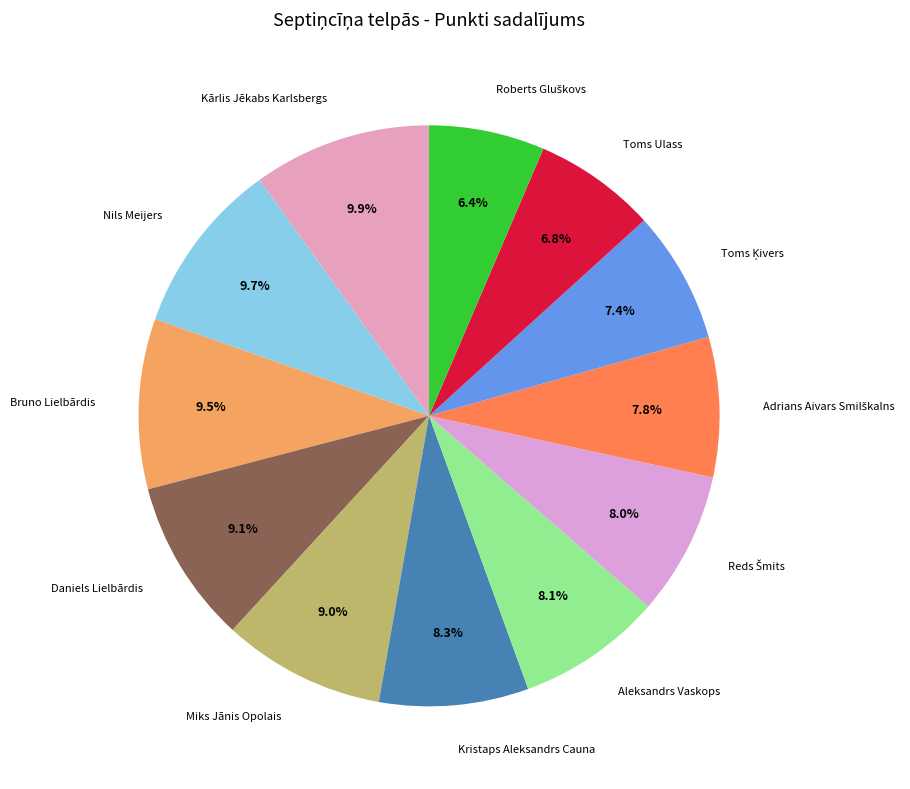

Is there a majority slice in this chart?

No